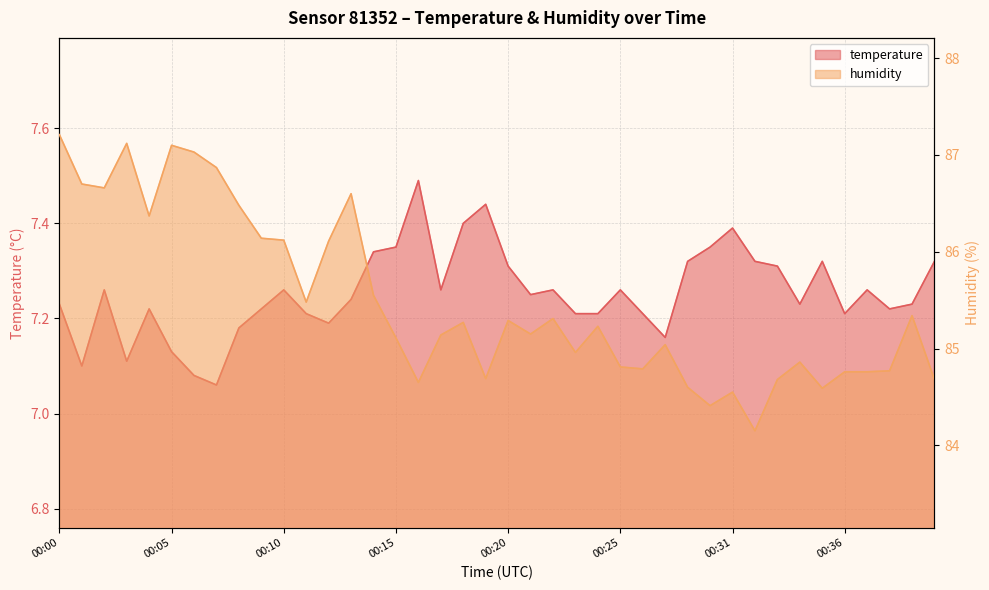

What is the sum of all humidity values?

3419.1